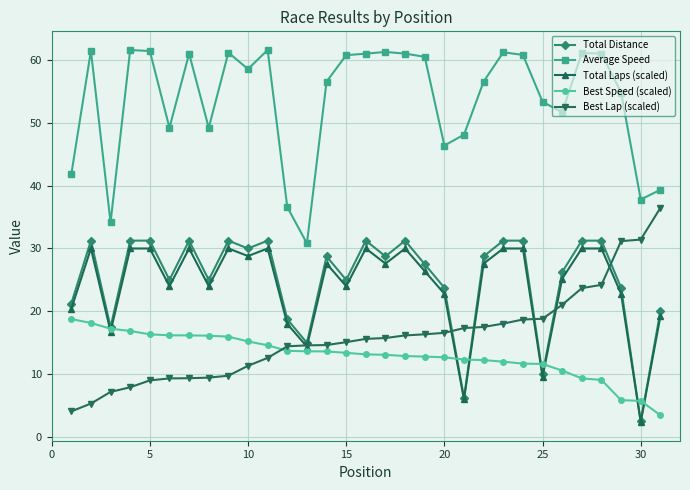

Which series has the largest total across all categories?

Average Speed